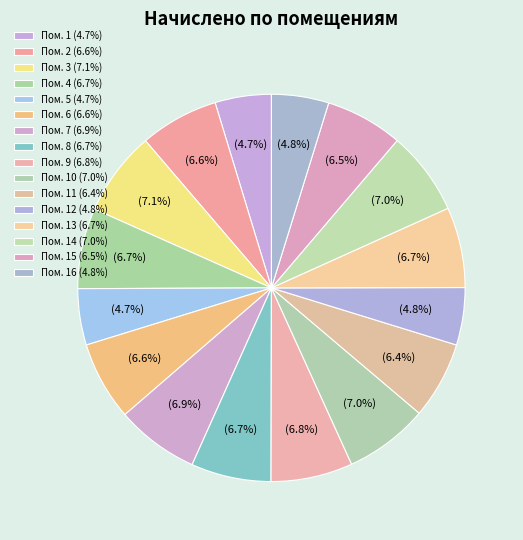

Is there any slice that represents more than half of the pie?

No